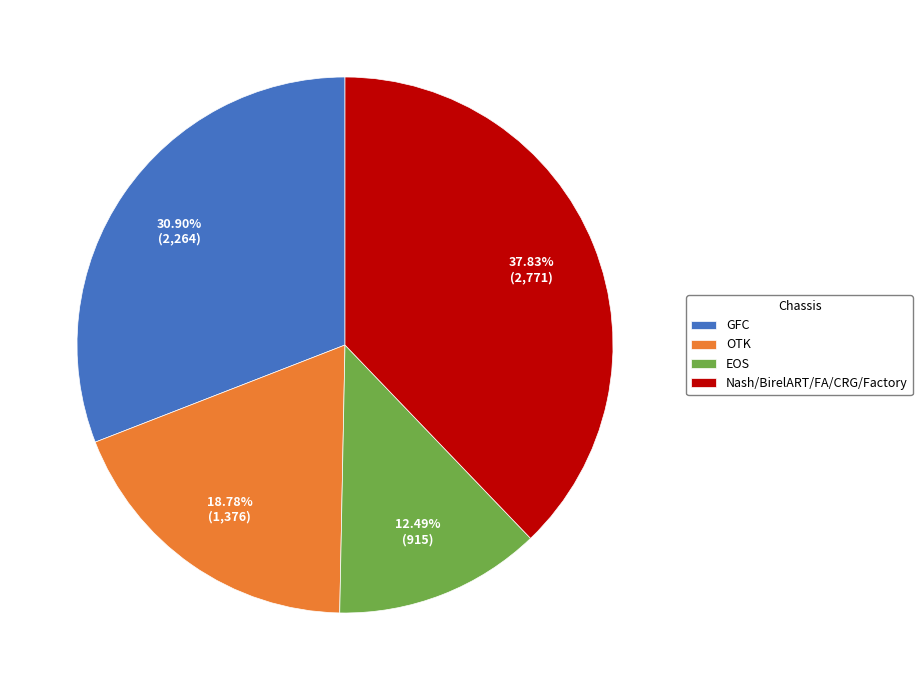

How many slices are in this pie chart?

4